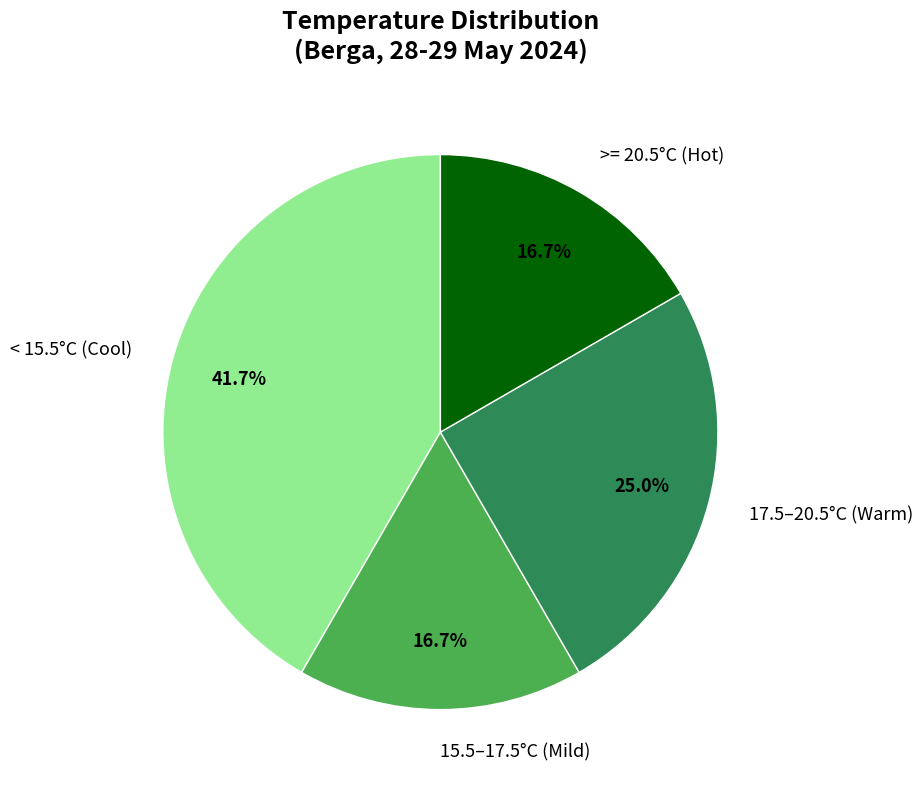

What is the ratio of the value at < 15.5°C (Cool) to the value at 15.5–17.5°C (Mild)?

2.5